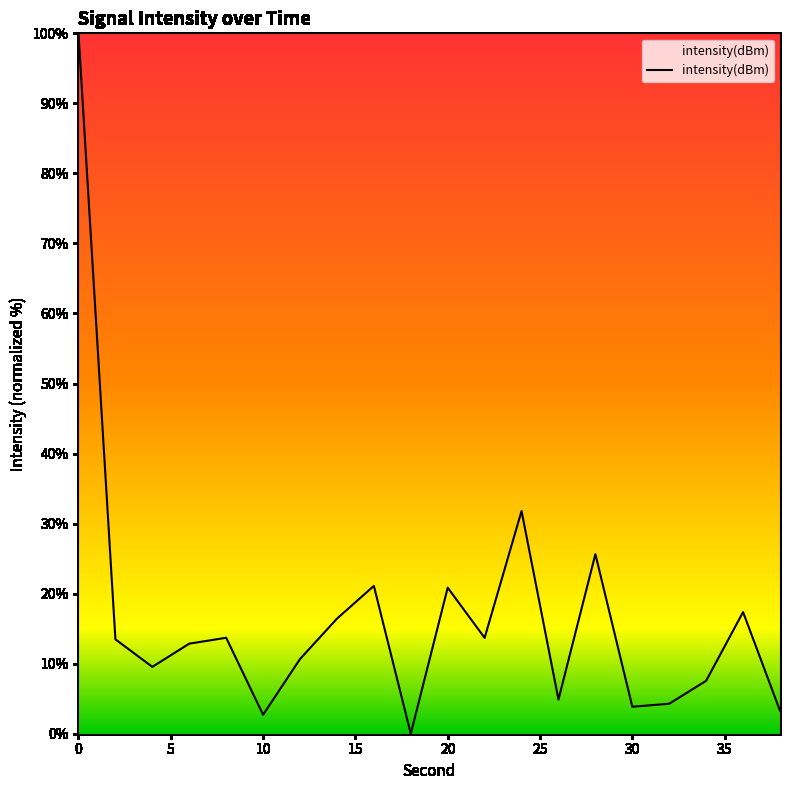

What is the difference between the maximum and minimum values?

100.0